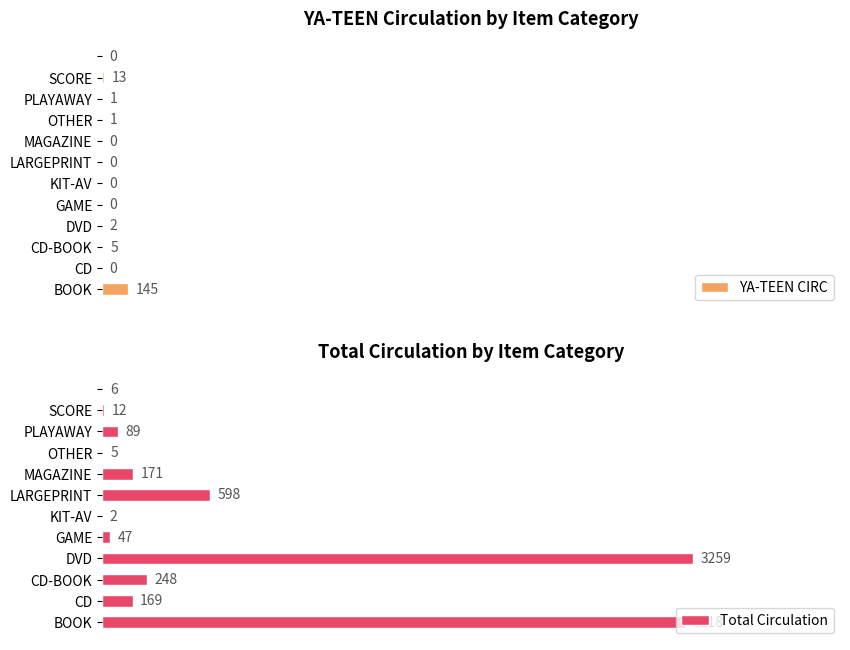

Which category has the highest value in the YA-TEEN CIRC series?

BOOK